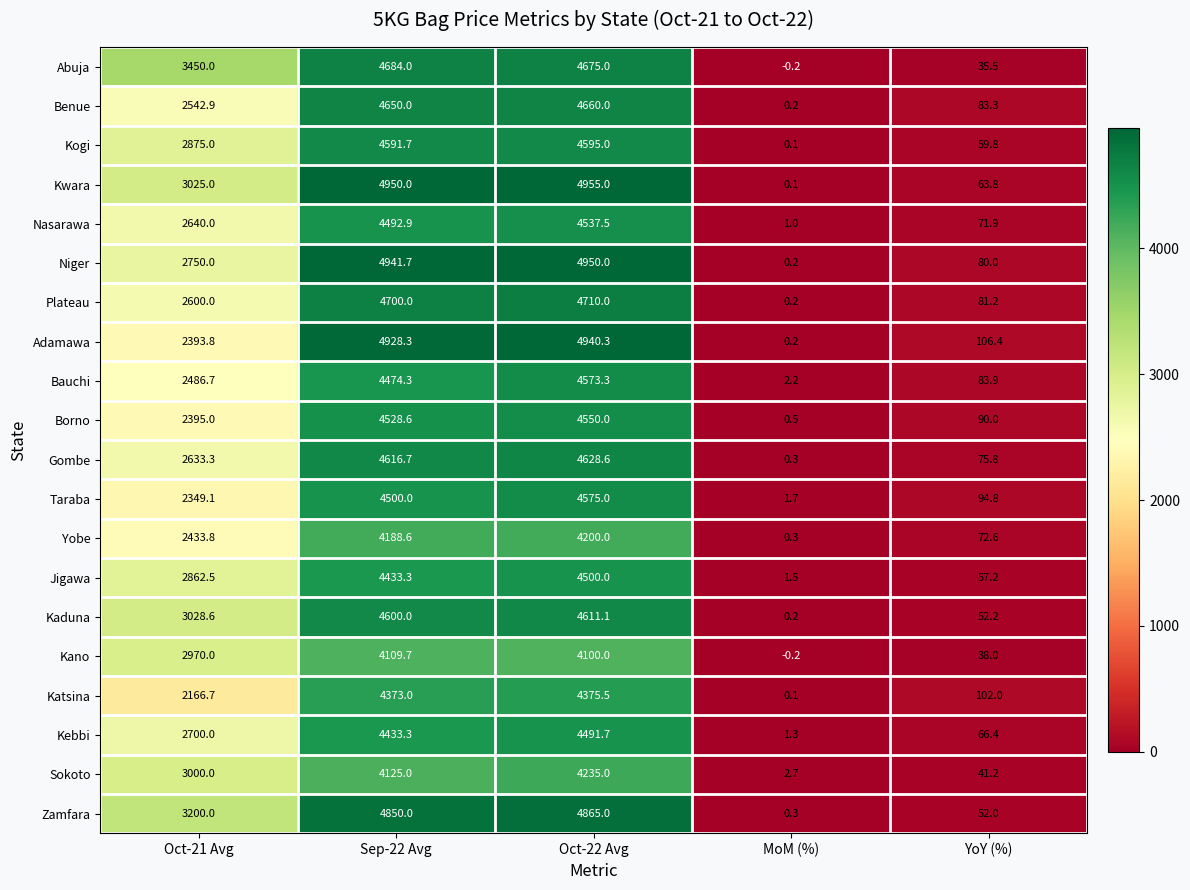

What is the sum of all Katsina values?

11017.3